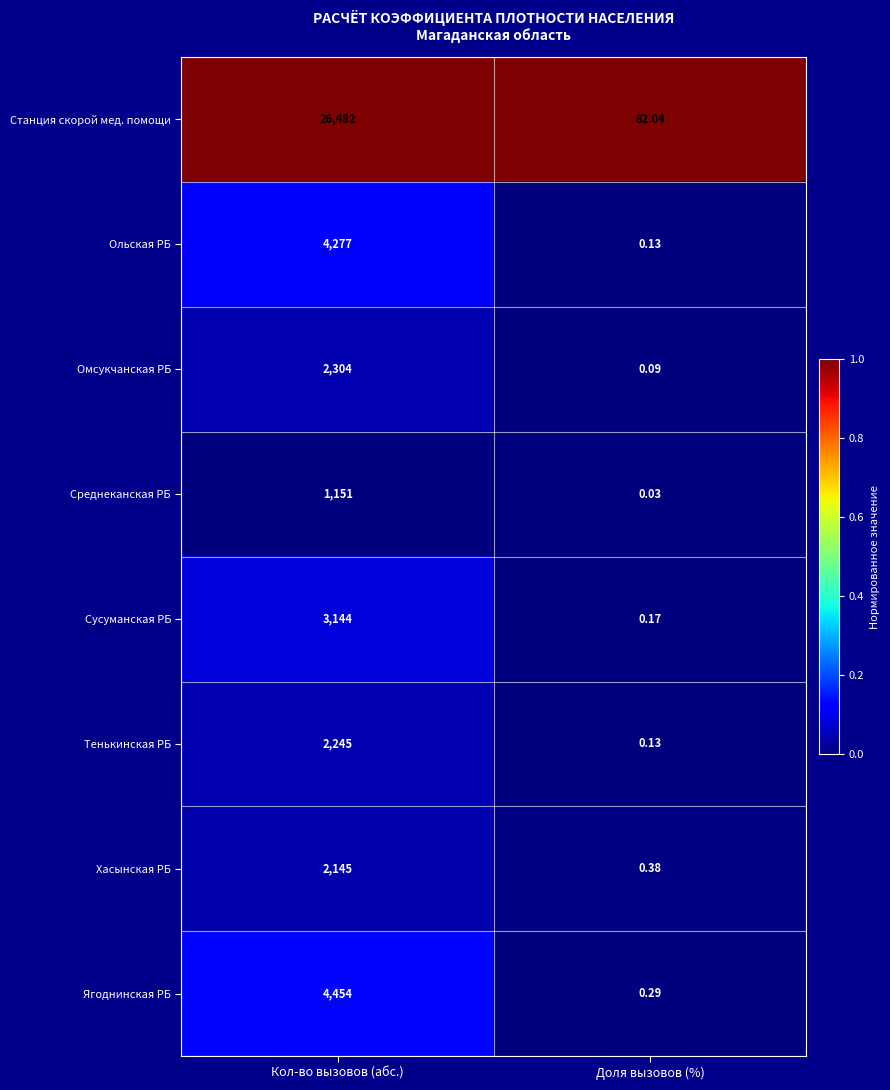

Which series has the largest range (max minus min)?

Станция скорой мед. помощи